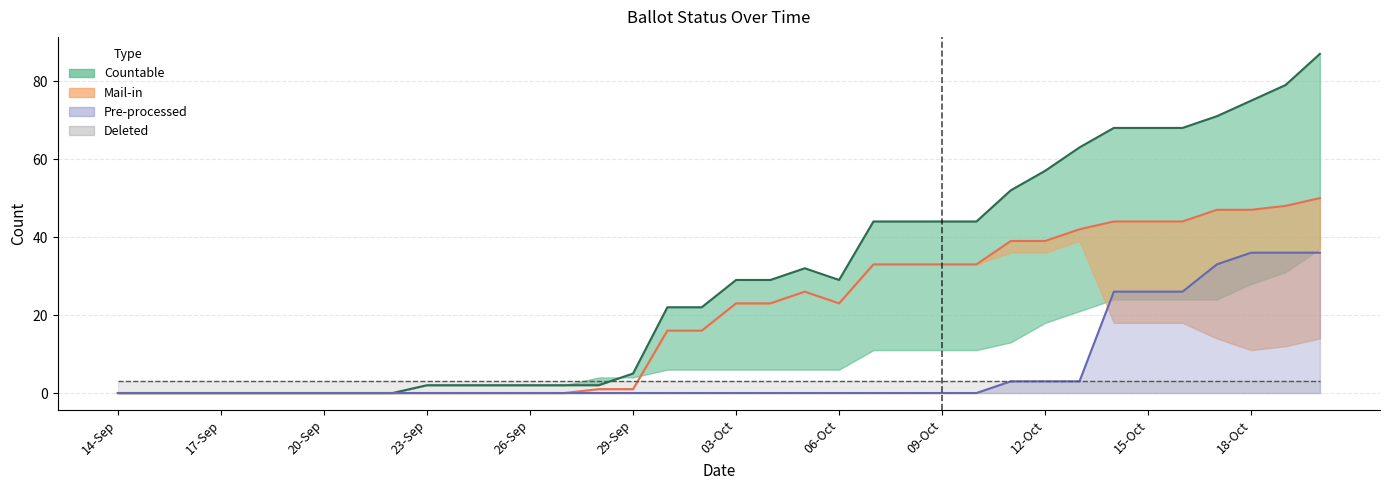

What is the sum of the MAIL_IN_line values at 26 and 12-Oct?

39